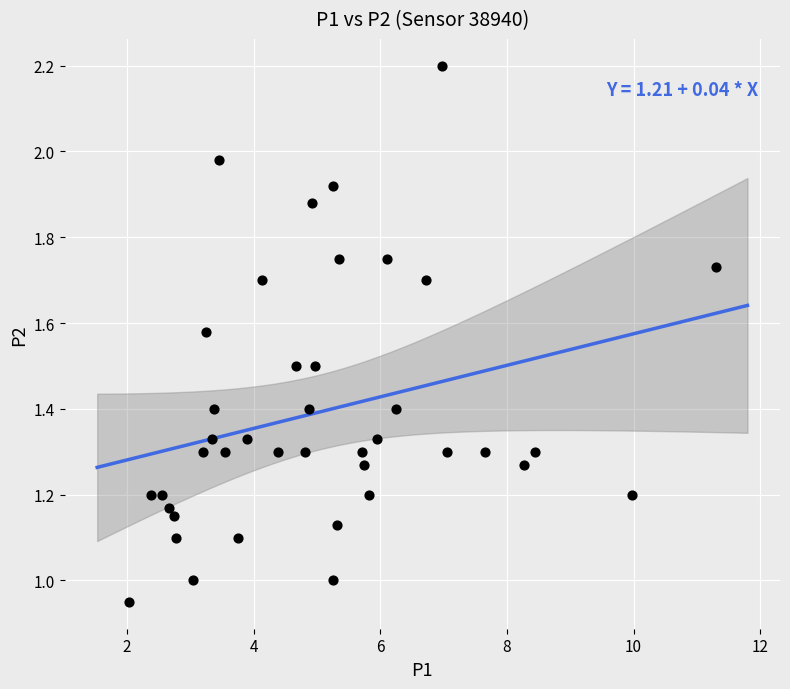

What is the range of X values (max minus min)?

9.3